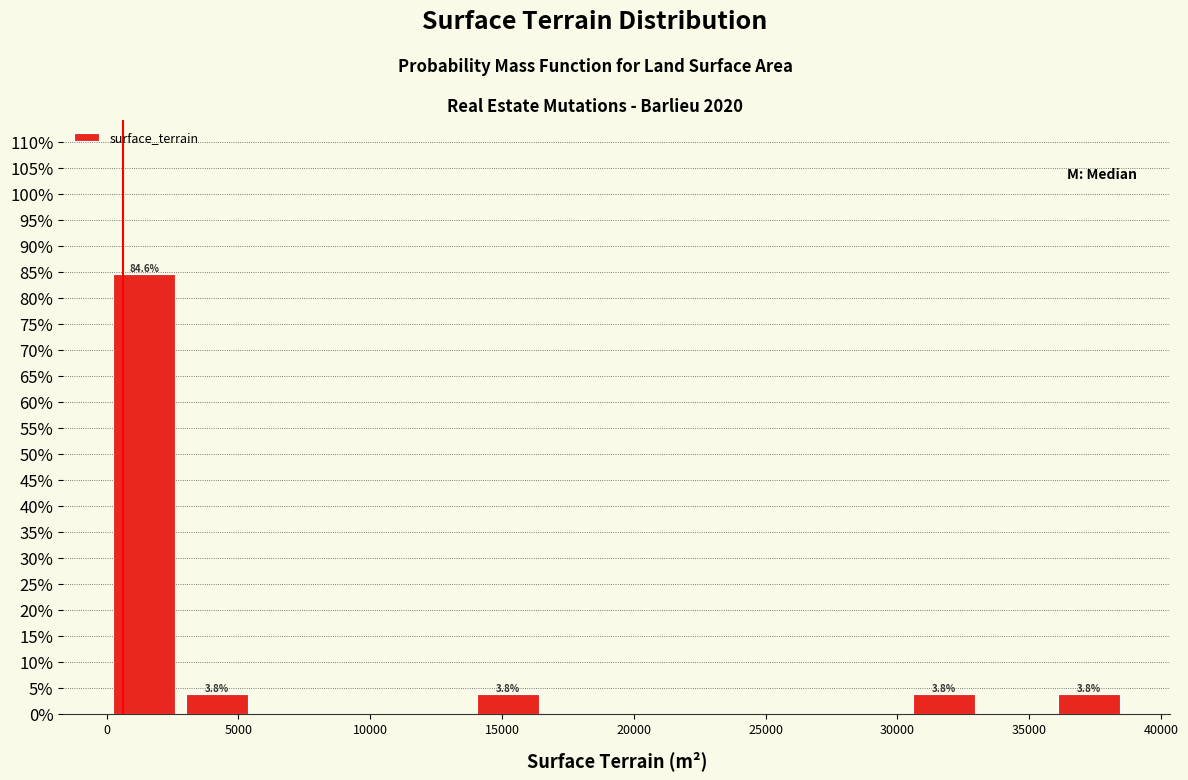

Which range on the x-axis has the tallest bar?

0 to 3000